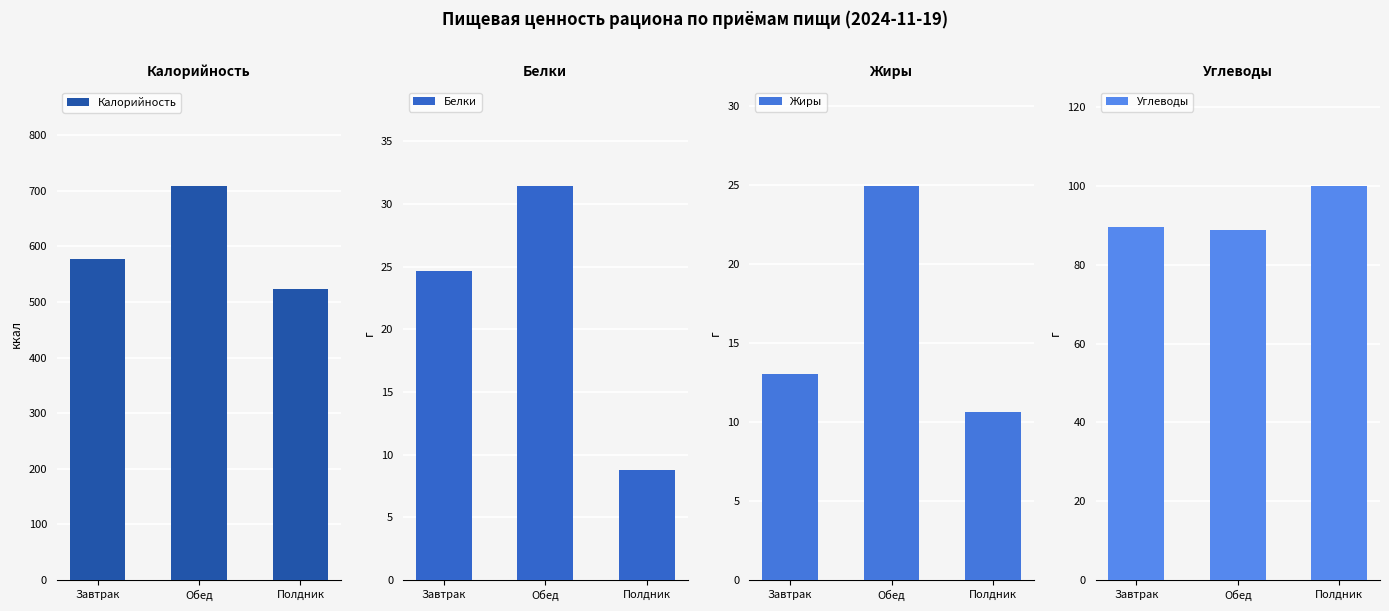

What is the sum of the Углеводы values at Обед and Завтрак?

178.3